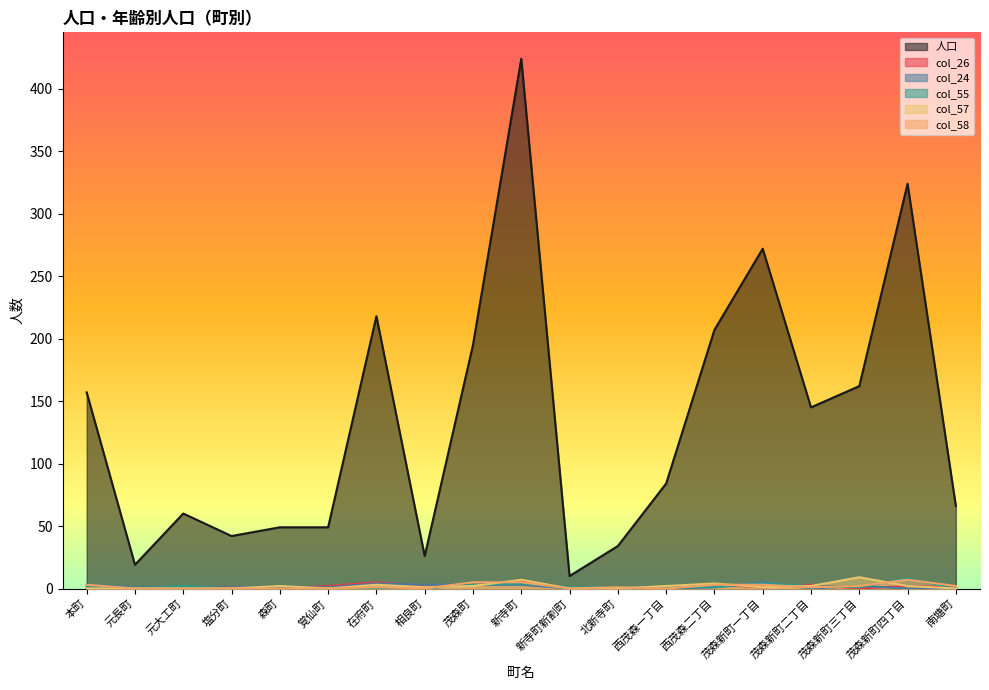

At 相良町, list the series in order from largest to smallest.

人口, col_24, col_26, col_57, col_55, col_58